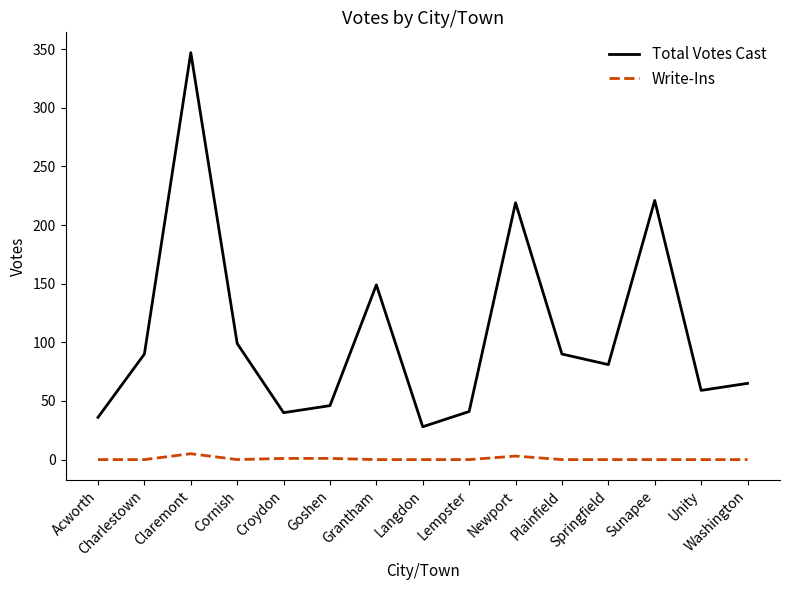

What are all the series names shown in the legend?

Total Votes Cast, Write-Ins